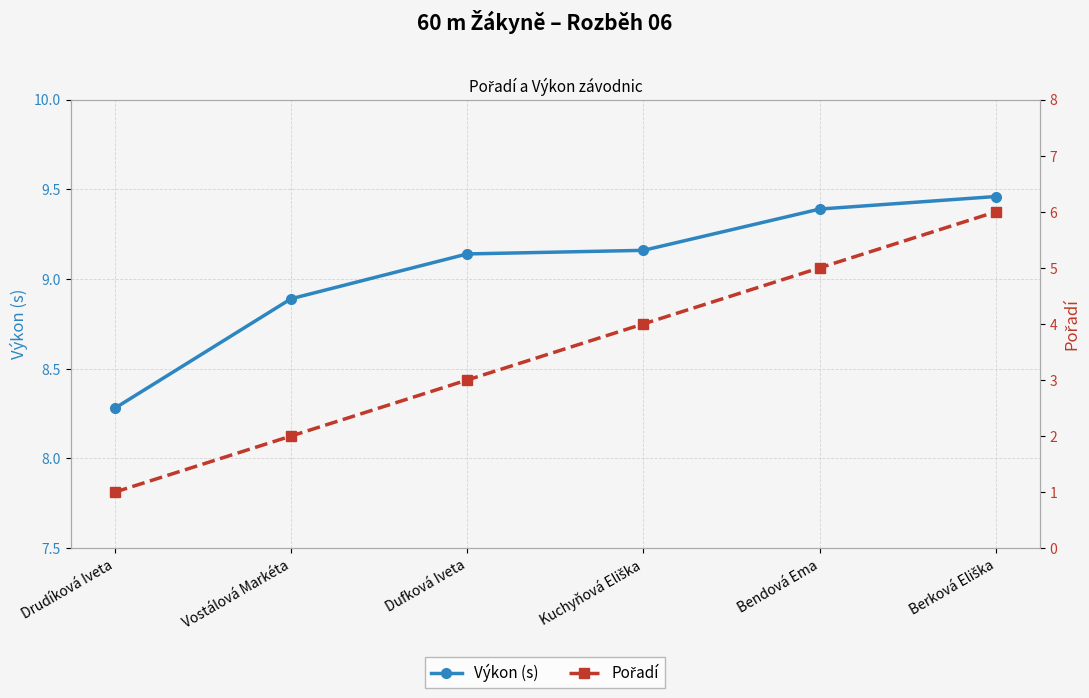

Reading left to right, what are all the values shown in this chart?

Výkon (s): 8.3	8.9	9.1	9.2	9.4	9.5
Pořadí: 1.0	2.0	3.0	4.0	5.0	6.0